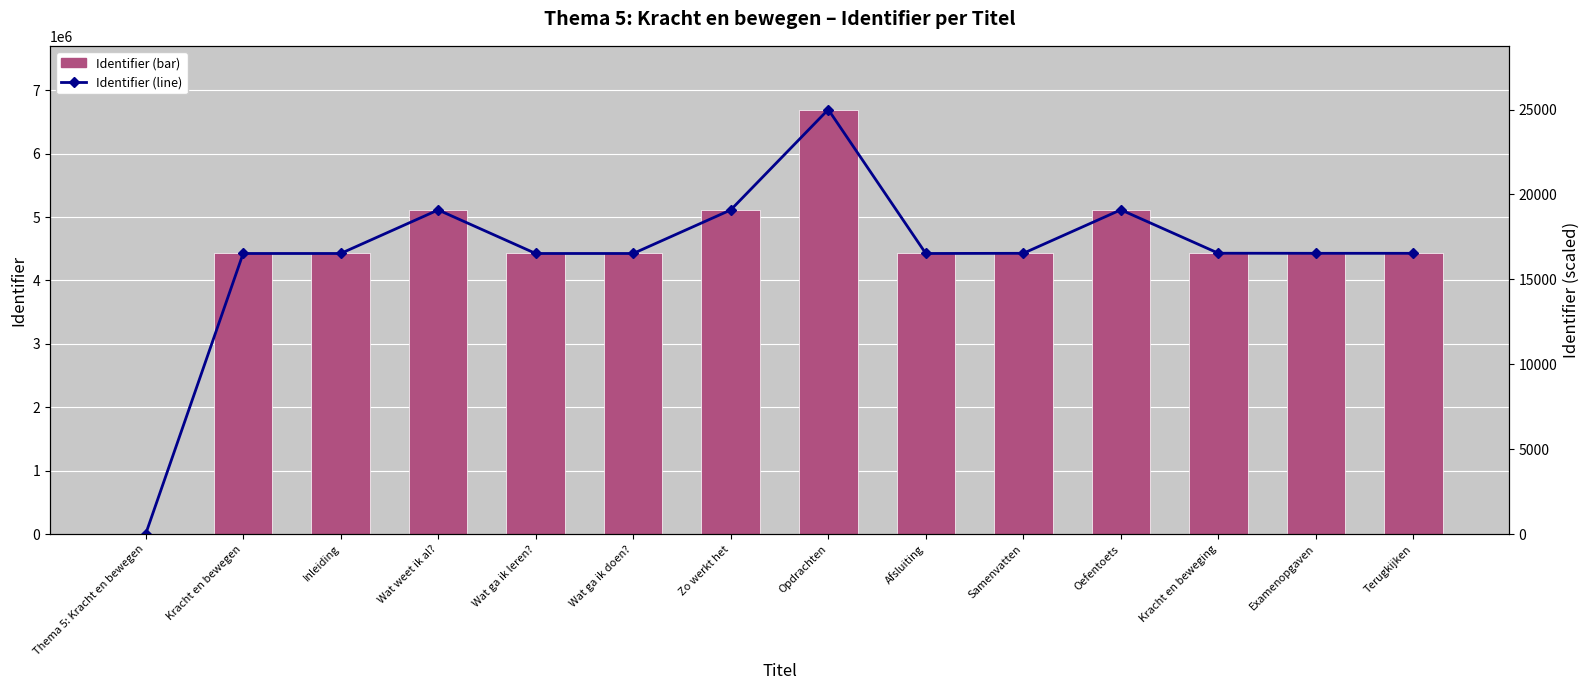

Is the value of Identifier (scaled) at Thema 5: Kracht en bewegen greater than the value of Identifier at Examenopgaven?

No